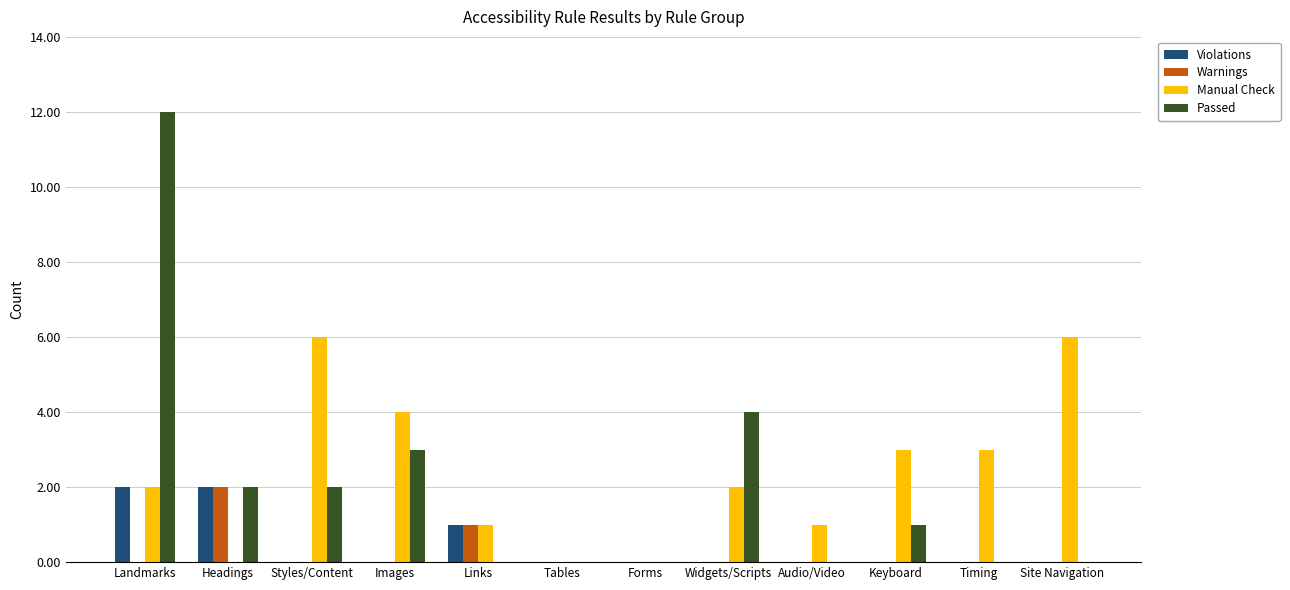

What are all the series names shown in the legend?

Violations, Warnings, Manual Check, Passed